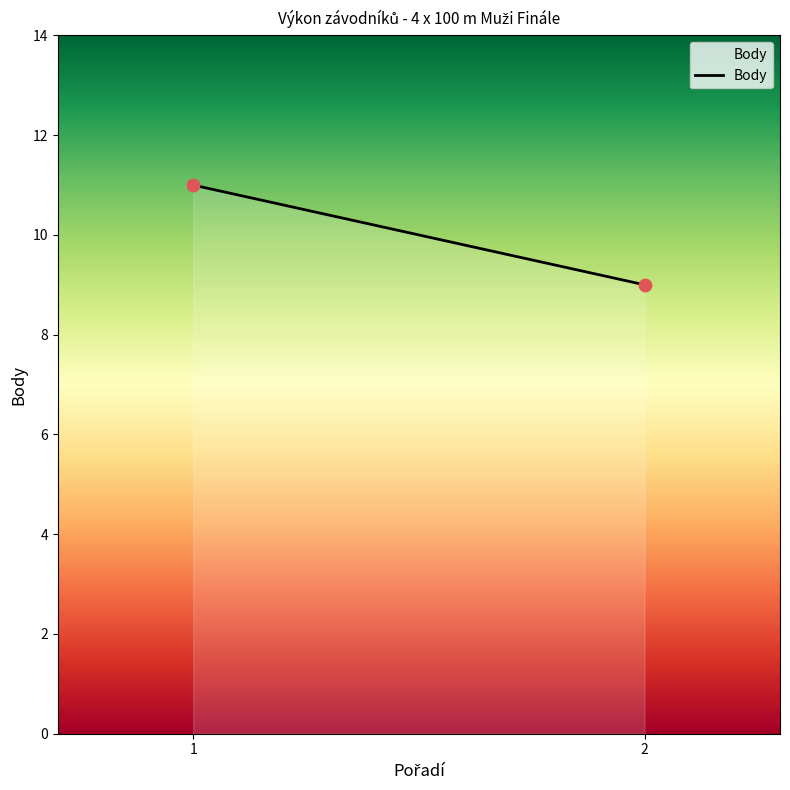

What is the average Y value?

10